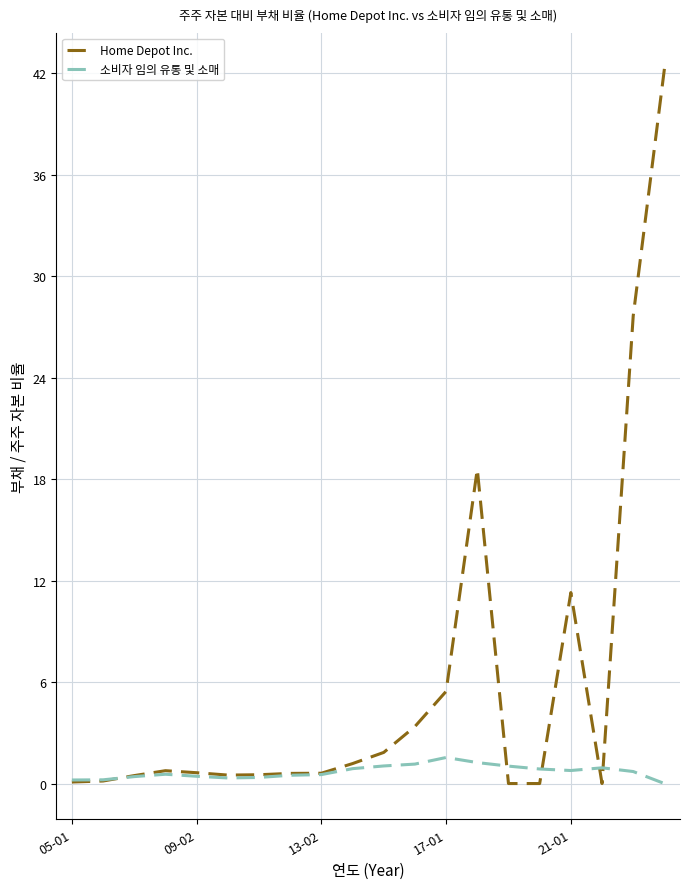

What is the sum of all Home Depot Inc. values?

116.0